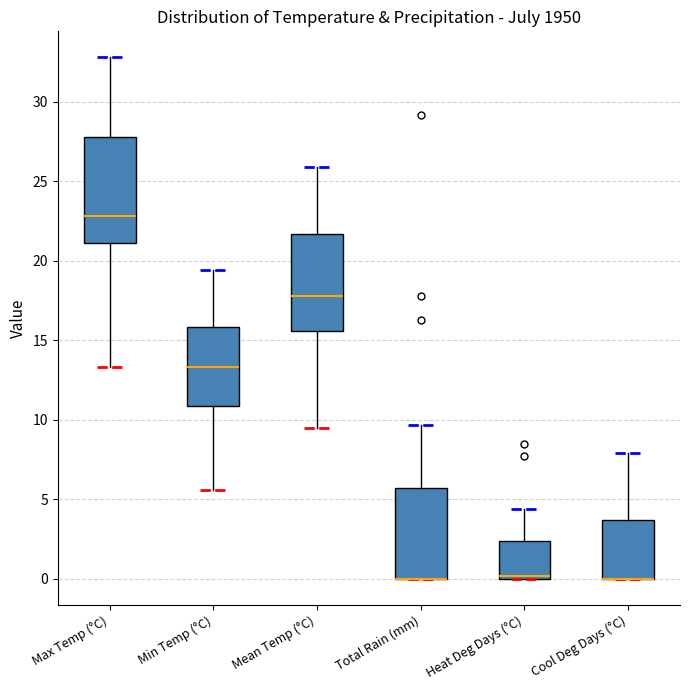

Reading left to right, read every box against the y-axis: the position of its median line, the range the box covers, and the ends of its whiskers. The values are not printed on the chart, so give them approximately, as read against the axis.

Max Temp (°C): median 23.0, box 21.0 to 28.0, whiskers 13.5 to 33.0
Min Temp (°C): median 13.5, box 11.0 to 16.0, whiskers 5.5 to 19.5
Mean Temp (°C): median 18.0, box 15.5 to 21.5, whiskers 9.5 to 26.0
Total Rain (mm): median 0.0 (drawn on the box's lower edge), box 0.0 to 5.5, whiskers 0.0 to 9.5
Heat Deg Days (°C): median 0.0 (just above the box's lower edge), box 0.0 to 2.5, whiskers 0.0 to 4.5
Cool Deg Days (°C): median 0.0 (drawn on the box's lower edge), box 0.0 to 3.5, whiskers 0.0 to 8.0